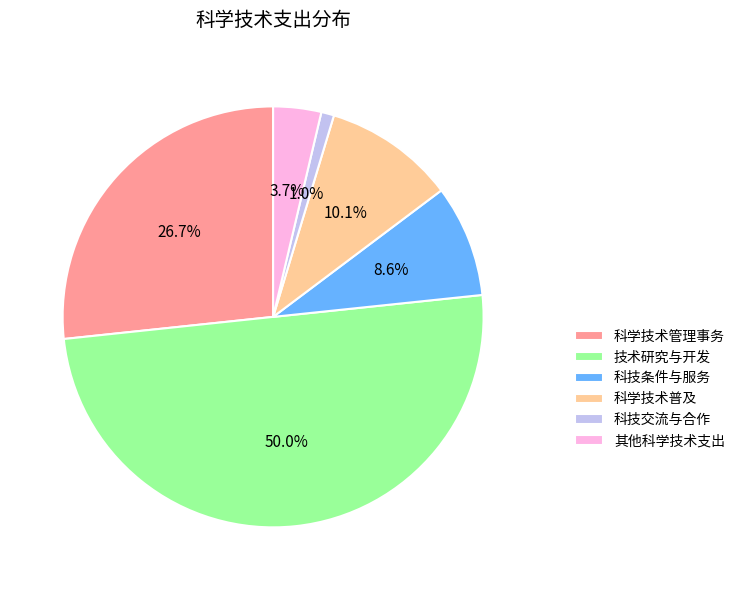

How much of the chart is everything except 科技条件与服务?

91.4%